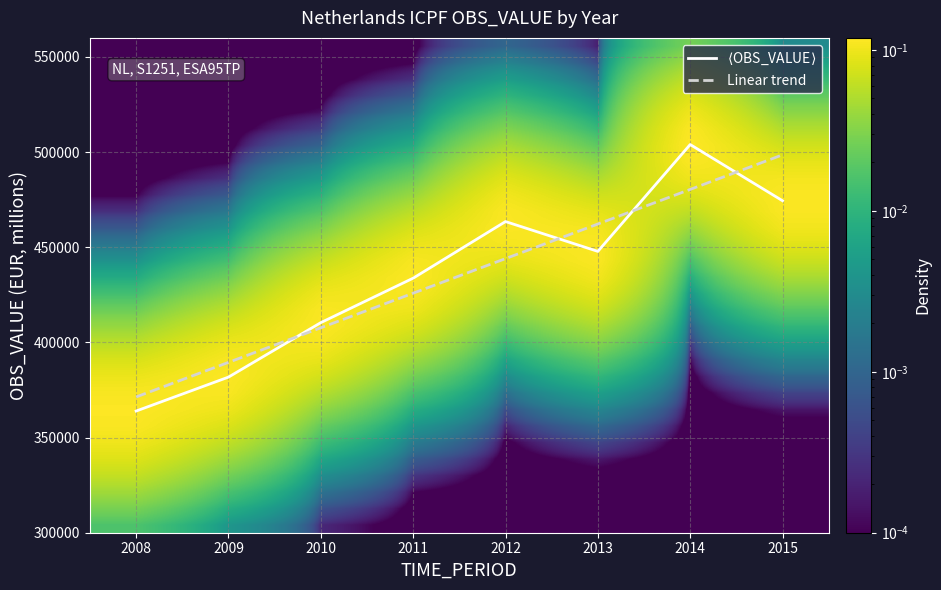

What is the minimum value for Linear trend?

371341.2